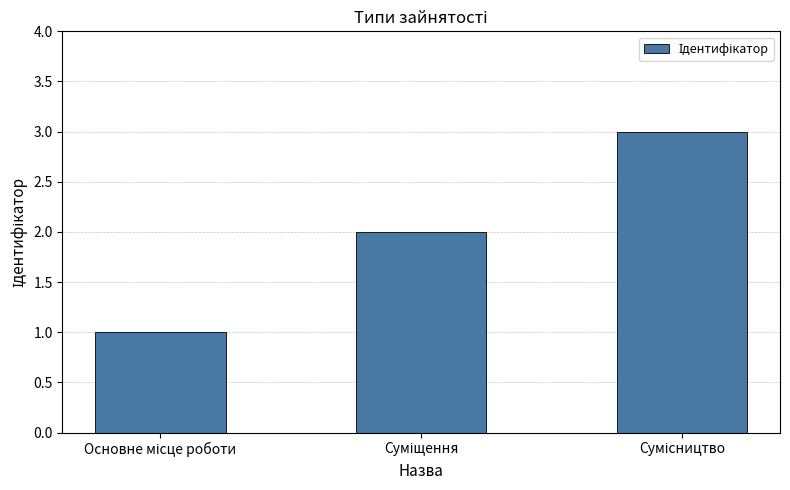

How many data points are less than 2?

1